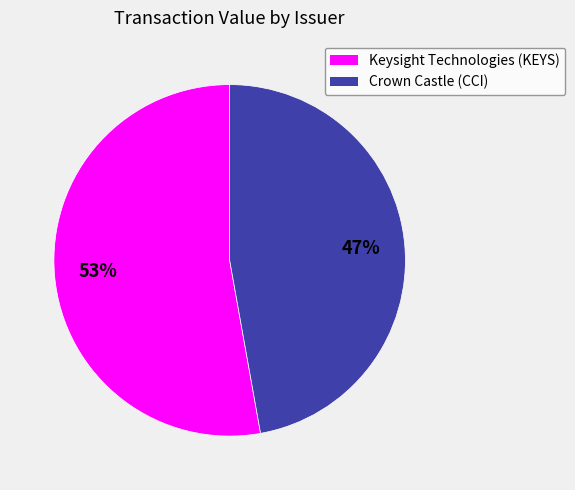

Which category has the biggest portion of the pie?

Keysight Technologies (KEYS)